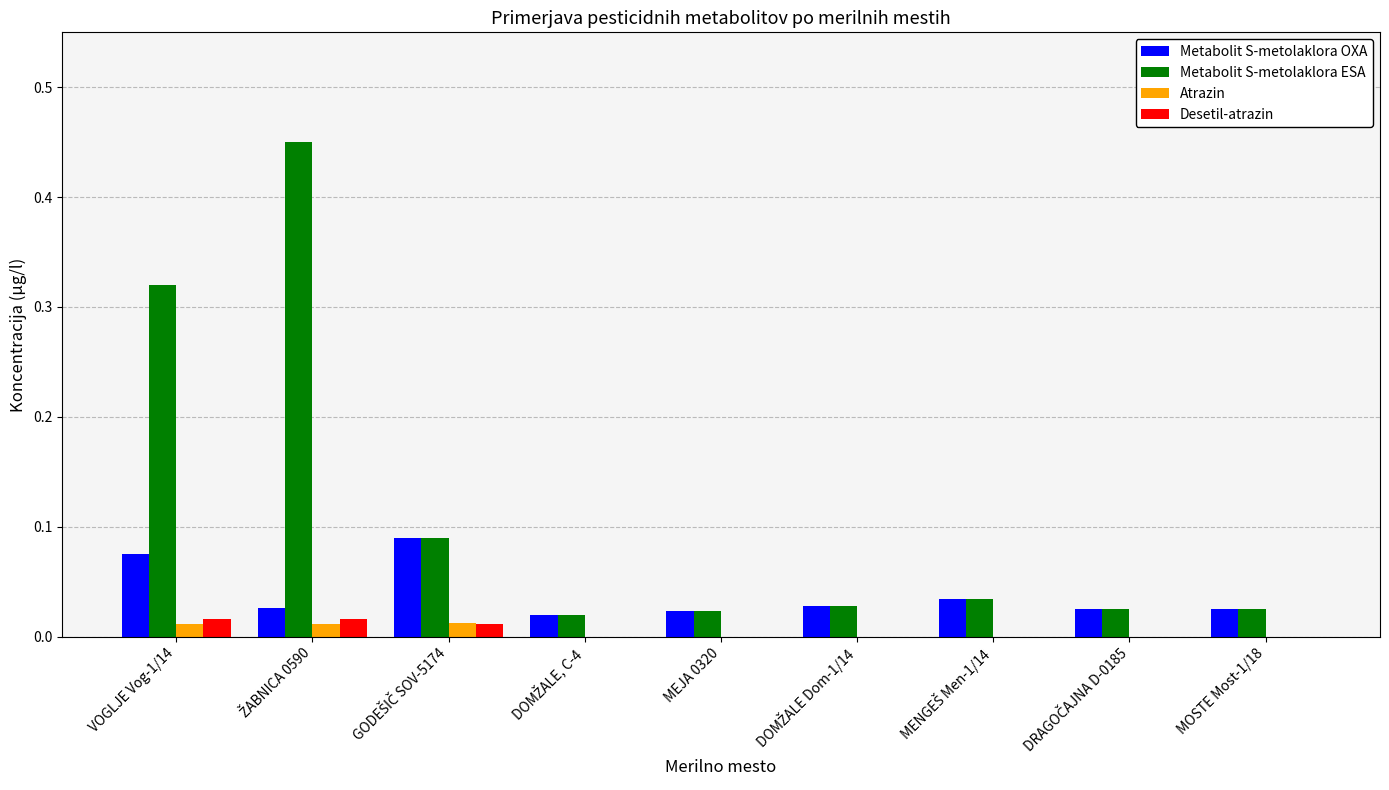

Is it true that Atrazin equals 0.0 at VOGLJE Vog-1/14?

True